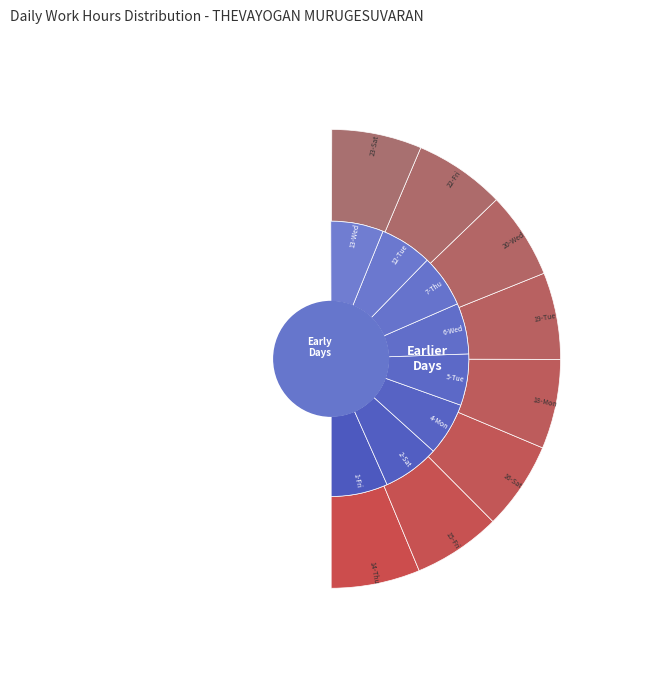

Which has a higher value, 15-Fri or 23-Sat?

23-Sat